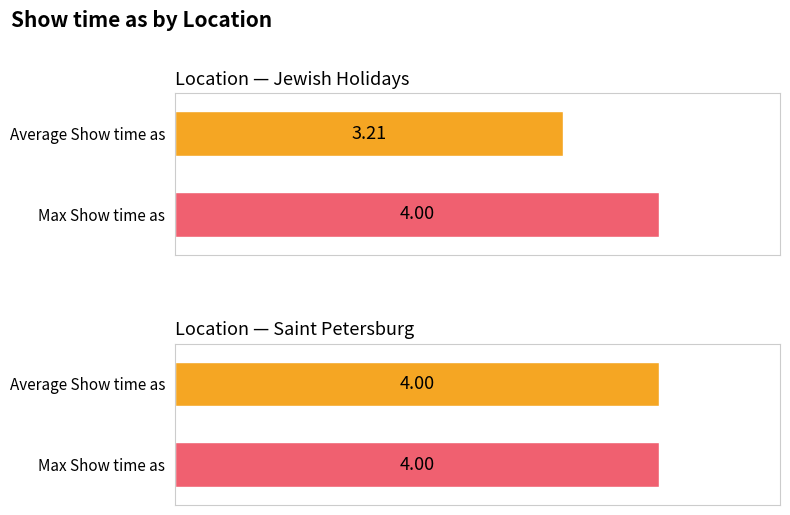

True or false: Max Show time as has a value of 4.0 at Saint Petersburg.

True